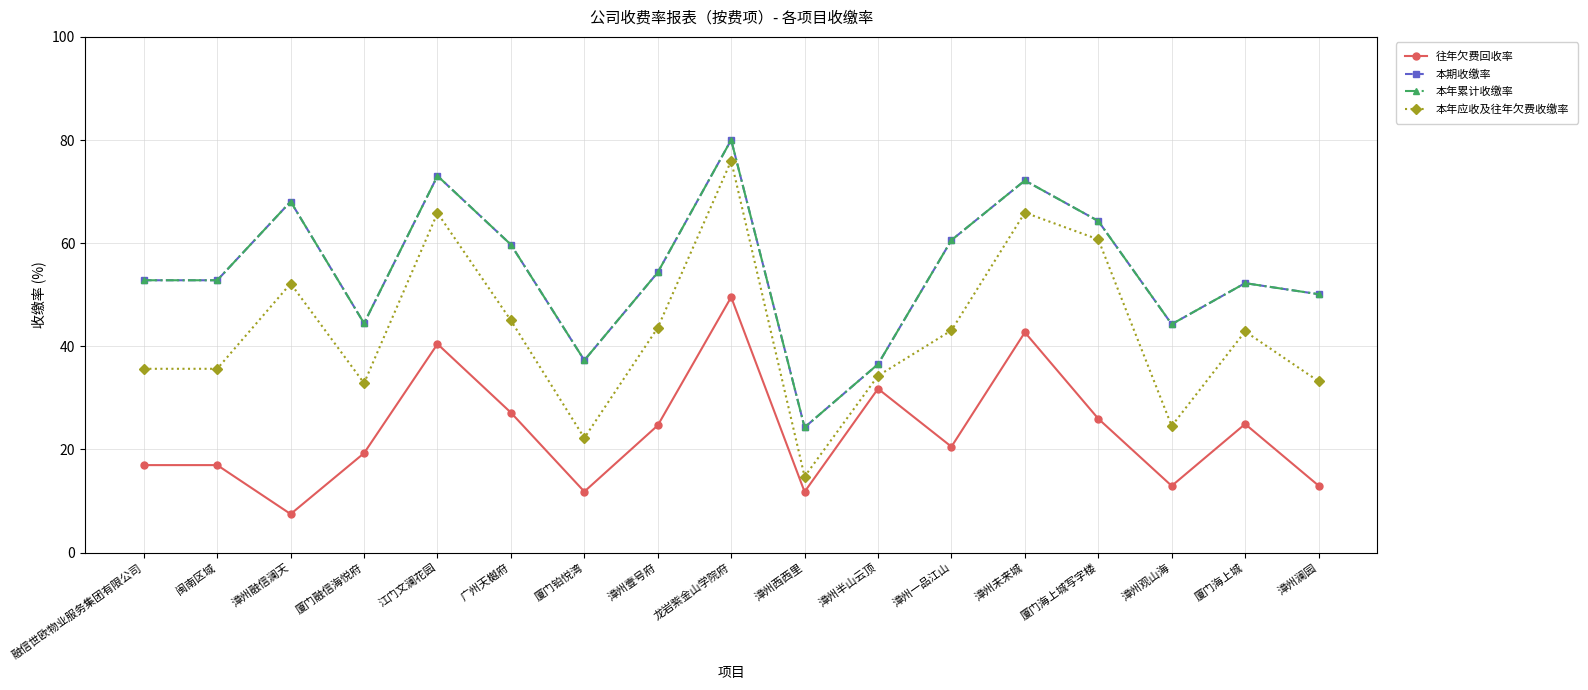

Is it true that 本期收缴率 equals 22.9 at 融信世欧物业服务集团有限公司?

False